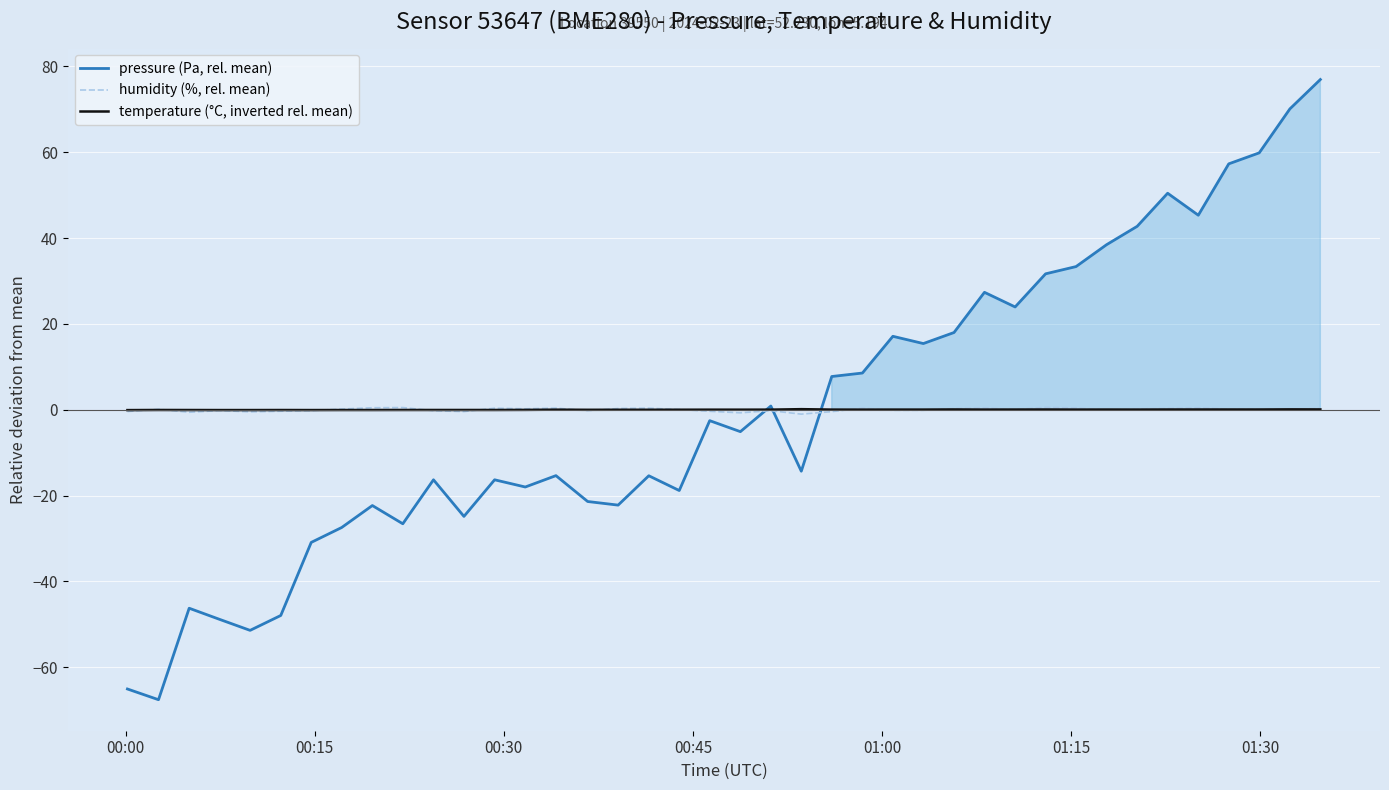

Which series has the largest total across all categories?

humidity (%, rel. mean)